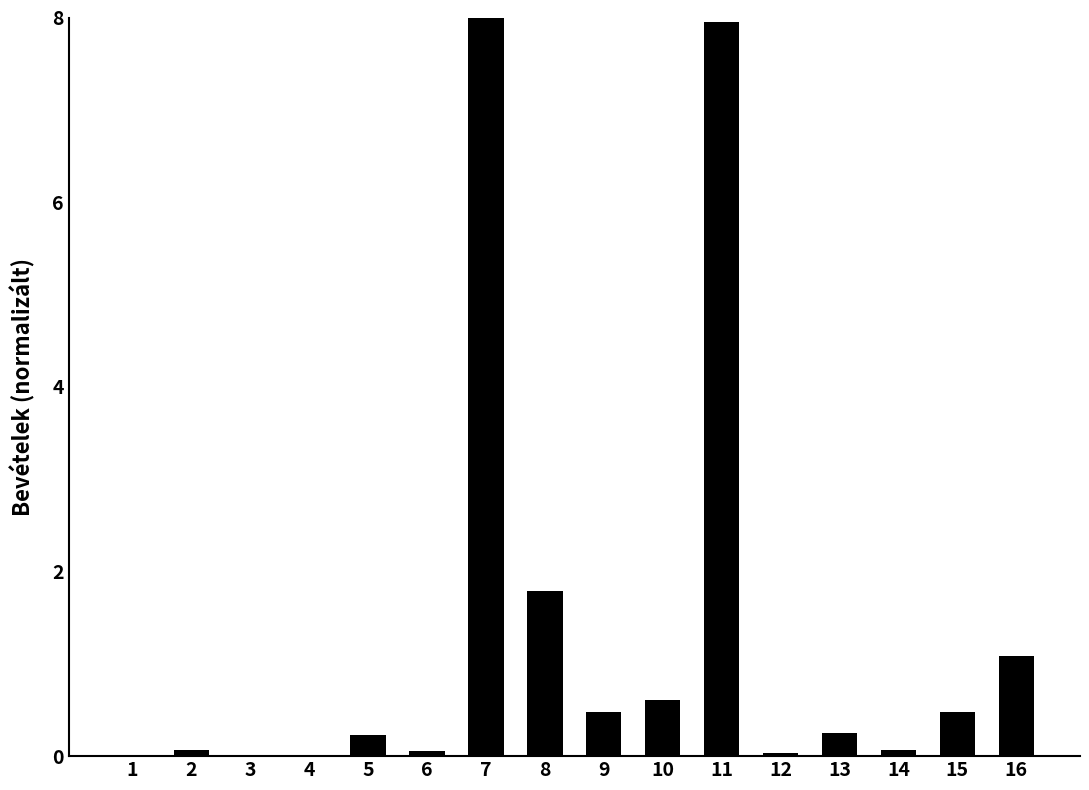

Between 8 and 13, which is larger?

8